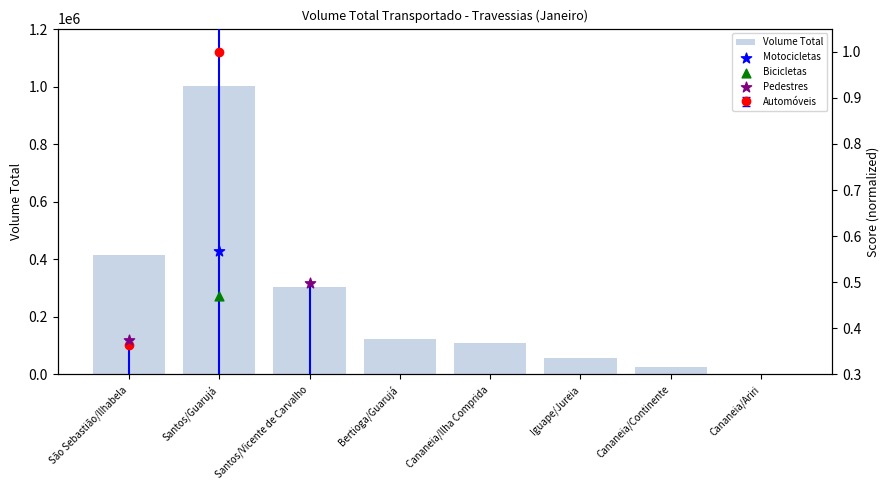

At which category is the sum across all series the highest?

Santos/Guarujá